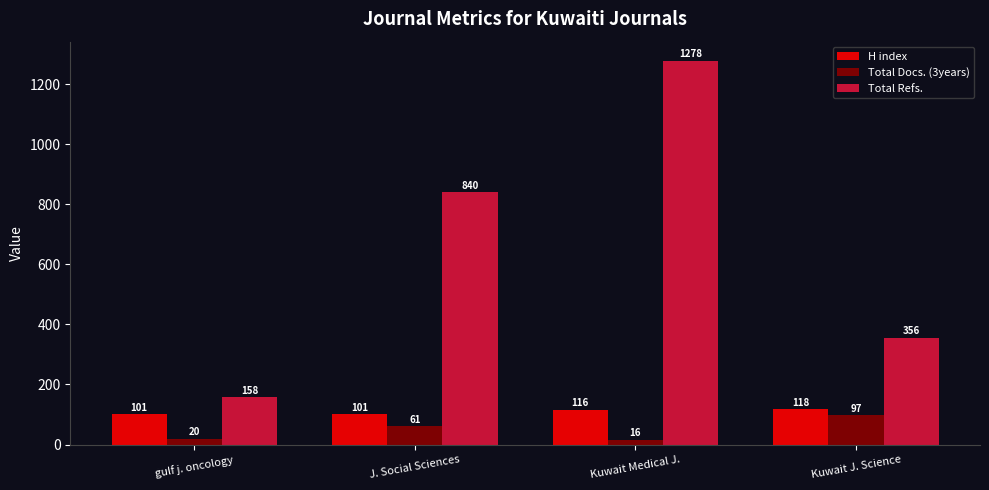

Reading left to right, extract all data points from this chart.

H index: gulf j. oncology=101	J. Social Sciences=101	Kuwait Medical J.=116	Kuwait J. Science=118
Total Docs. (3years): gulf j. oncology=20	J. Social Sciences=61	Kuwait Medical J.=16	Kuwait J. Science=97
Total Refs.: gulf j. oncology=158	J. Social Sciences=840	Kuwait Medical J.=1278	Kuwait J. Science=356